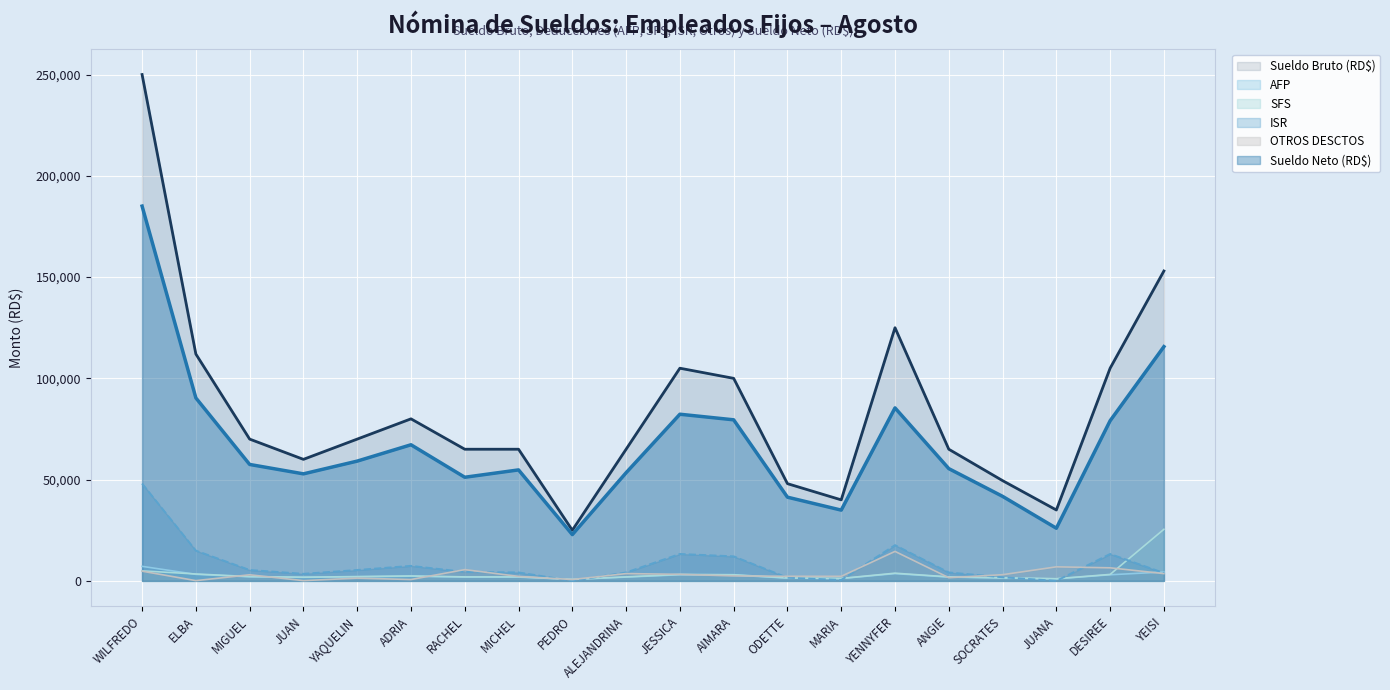

The OTROS DESCTOS series shows 3232.4 at JESSICA. True or false?

True